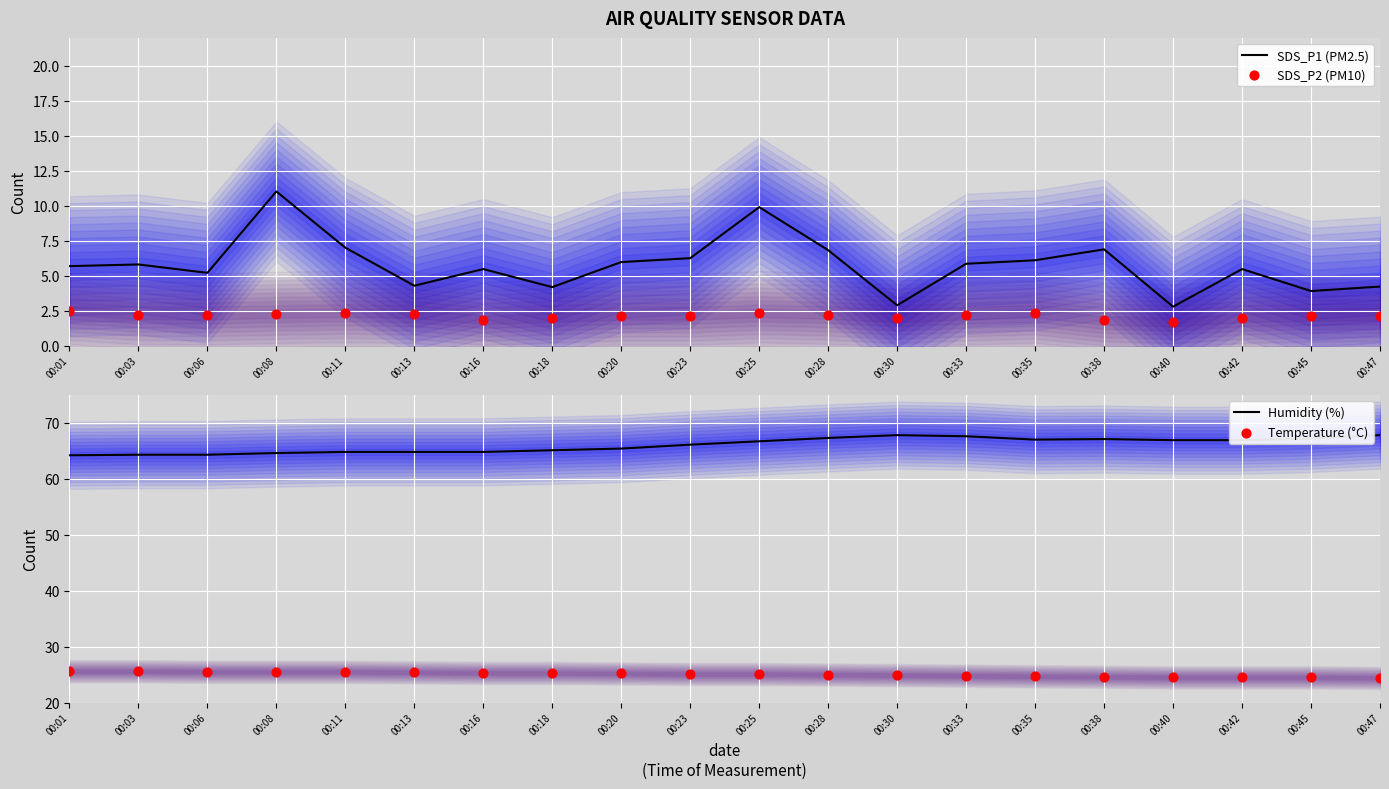

At how many categories does at least one series exceed 43?

20